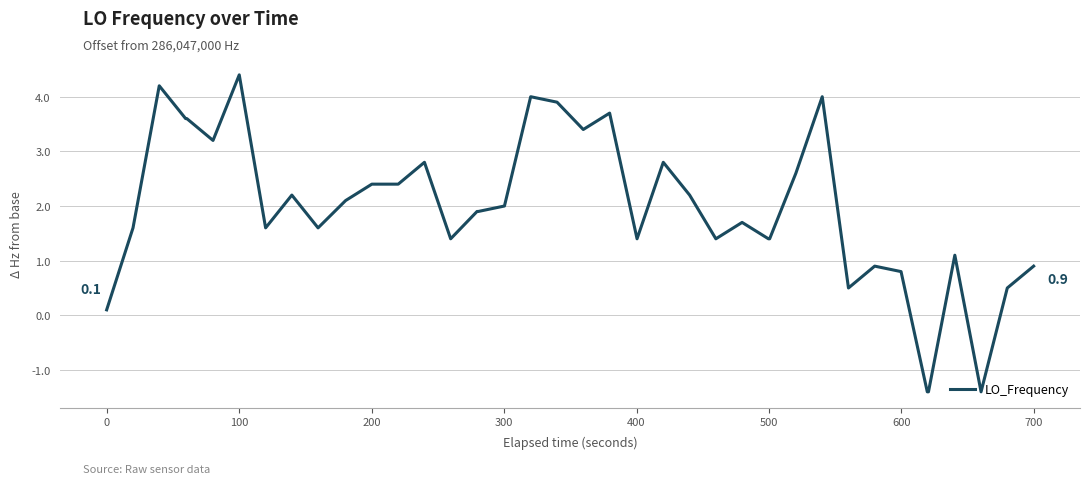

Reading left to right, list all the values displayed in this chart.

0.1	1.6	4.2	3.6	3.6	3.2	4.4	1.6	2.2	1.6	2.1	2.4	2.4	2.8	1.4	1.9	1.9	2.0	4.0	3.9	3.4	3.7	1.4	2.8	2.2	1.4	1.7	1.4	1.4	2.6	4.0	0.5	0.9	0.8	-1.4	-1.4	1.1	-1.4	0.5	0.9